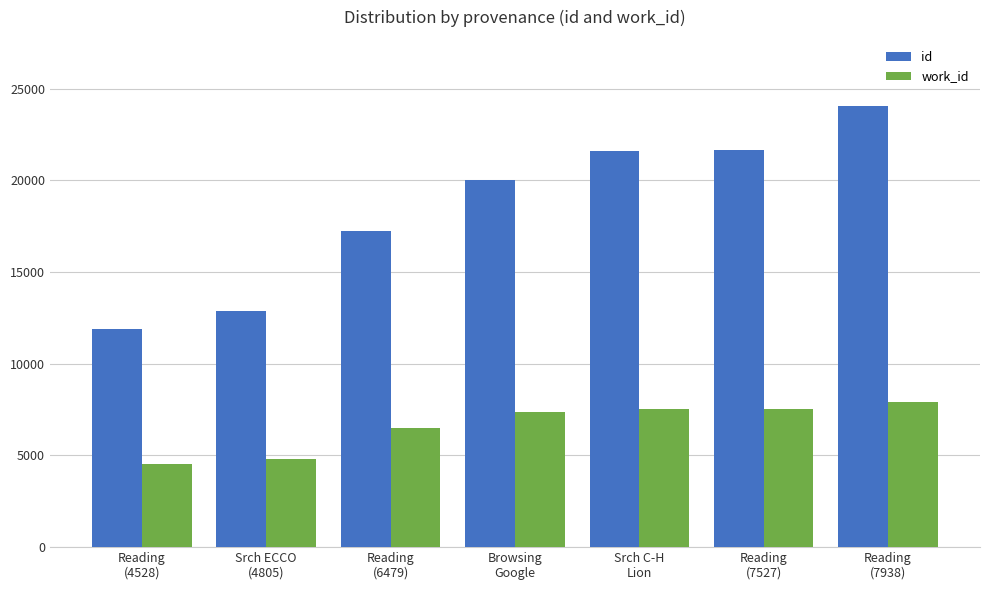

At which label is work_id closest to 6233?

Reading
(6479)